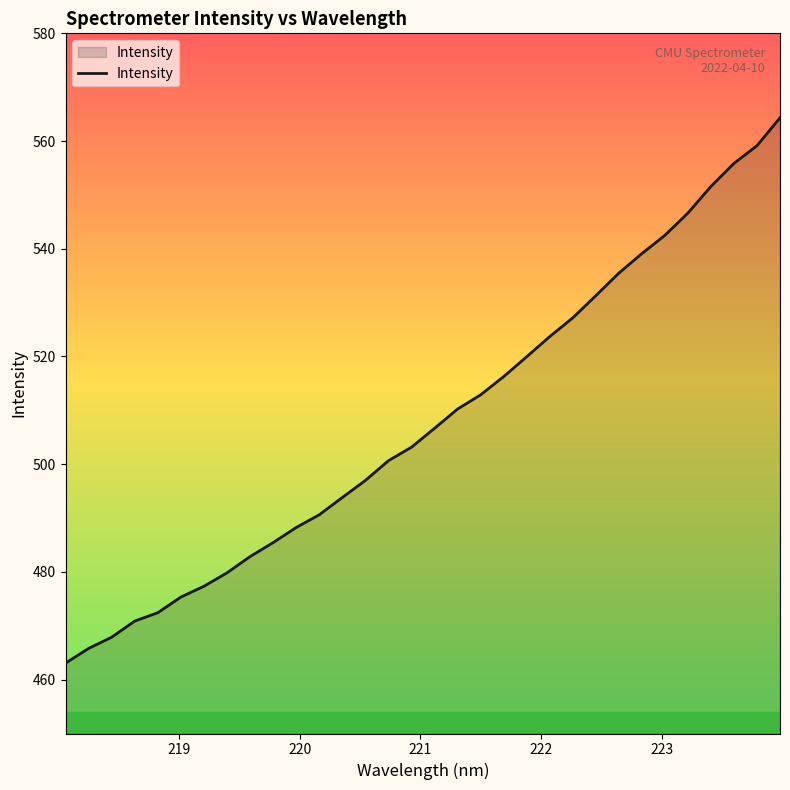

What is the difference between the maximum and minimum values?

101.3